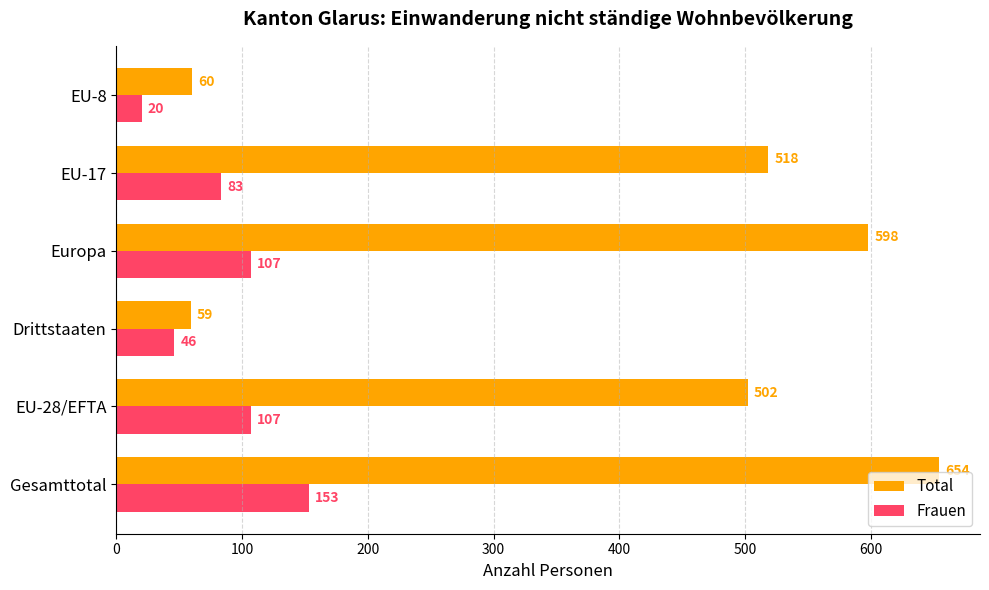

Which series has the widest spread of values?

Total